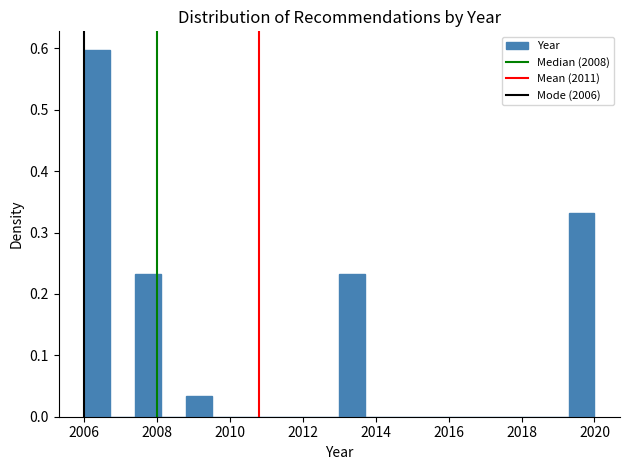

Around what value on the x-axis is the tallest bar? Give the approximate position of its centre, as read against the axis.

2006.4